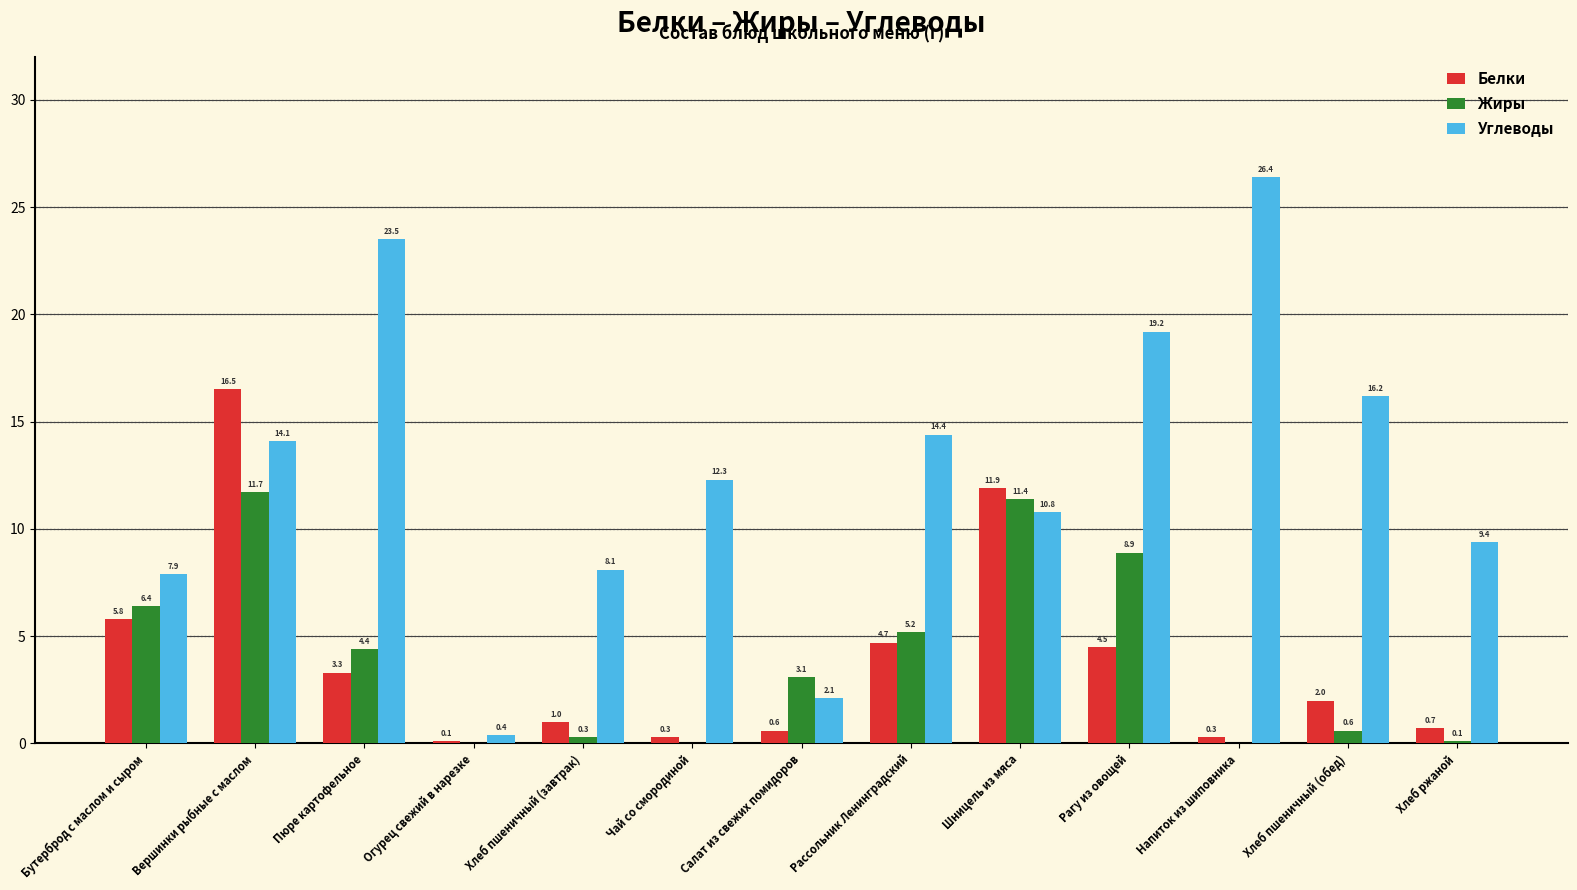

What is the spread (max minus min) of values at Рассольник Ленинградский?

9.7